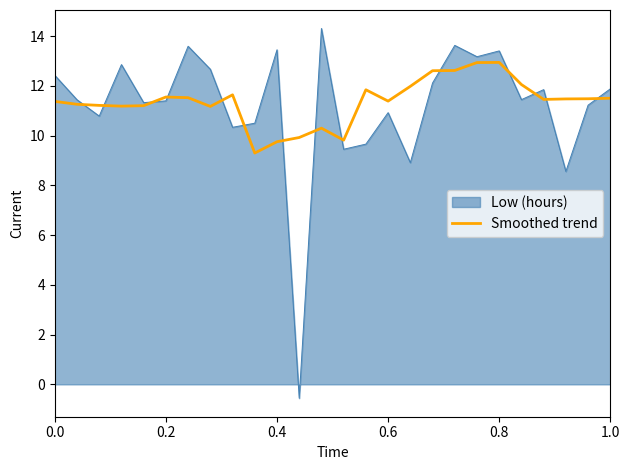

Does the chart have visible grid lines?

No